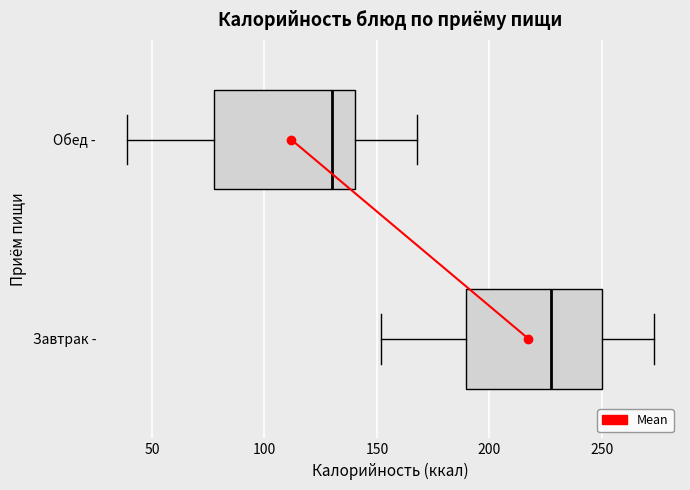

Reading bottom to top, read every box against the x-axis: the position of its median line, the range the box covers, and the ends of its whiskers. The values are not printed on the chart, so give them approximately, as read against the axis.

Завтрак -: median 225, box 190 to 250, whiskers 150 to 275
Обед -: median 130, box 80 to 140, whiskers 40 to 170